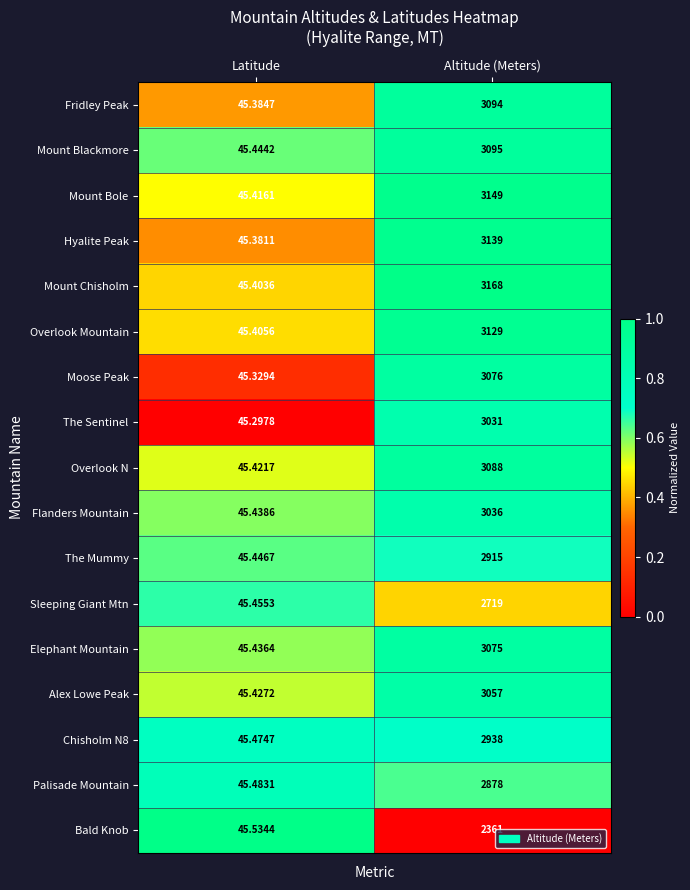

Is the value of Moose Peak at Altitude (Meters) greater than the value of Overlook N at Latitude?

Yes